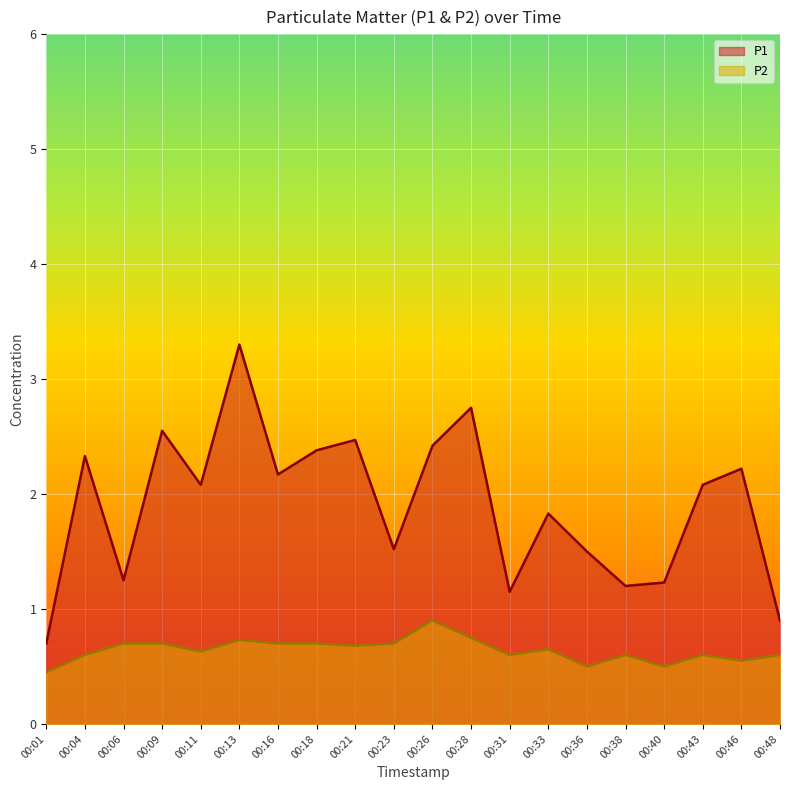

The P1 series shows 1.9 at 00:40. True or false?

False